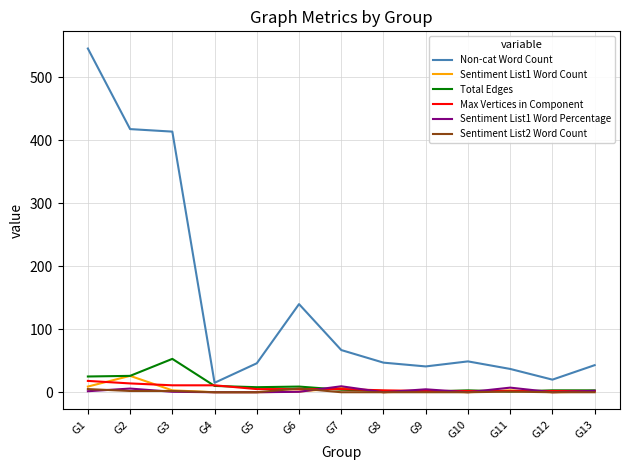

Which series has the largest total across all categories?

Non-cat Word Count